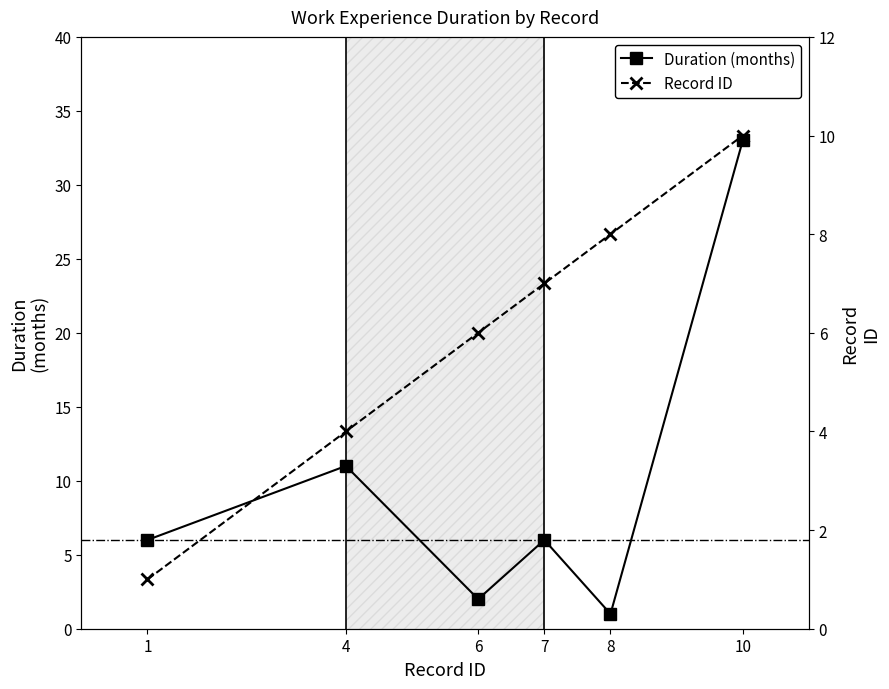

At which category is the sum across all series the highest?

10